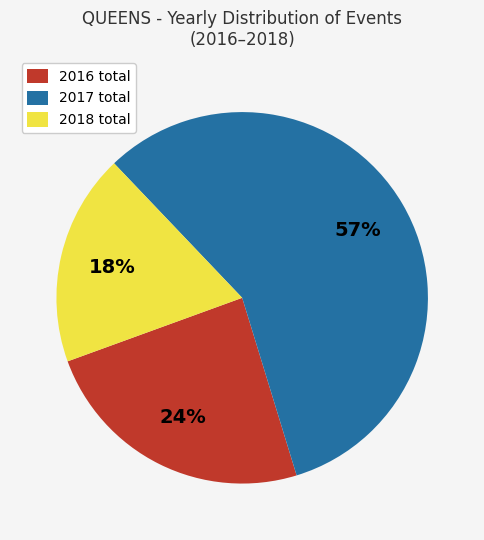

Is it true that 2017 total is 66% of the pie?

False